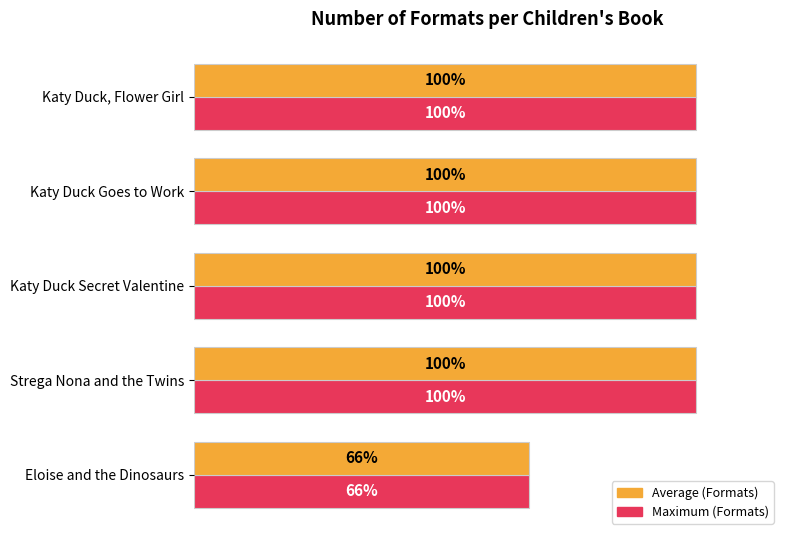

Is it true that Number of Formats (Max) equals 3 at Eloise and the Dinosaurs?

False